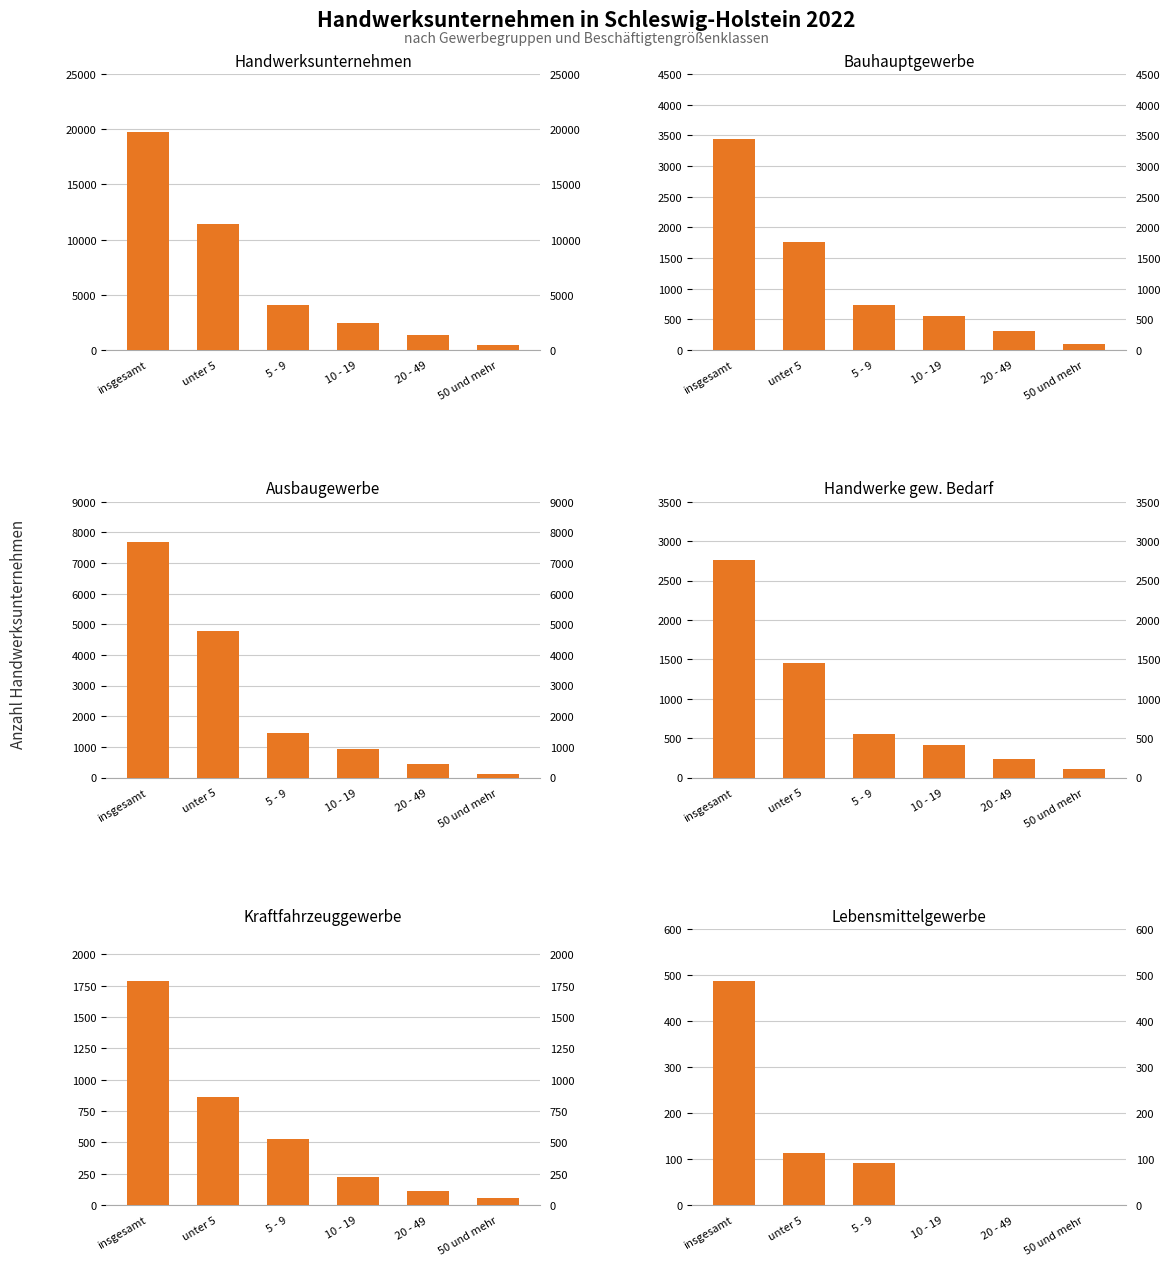

List the labels in order of Bauhauptgewerbe value, largest first.

insgesamt, unter 5, 5 - 9, 10 - 19, 20 - 49, 50 und mehr